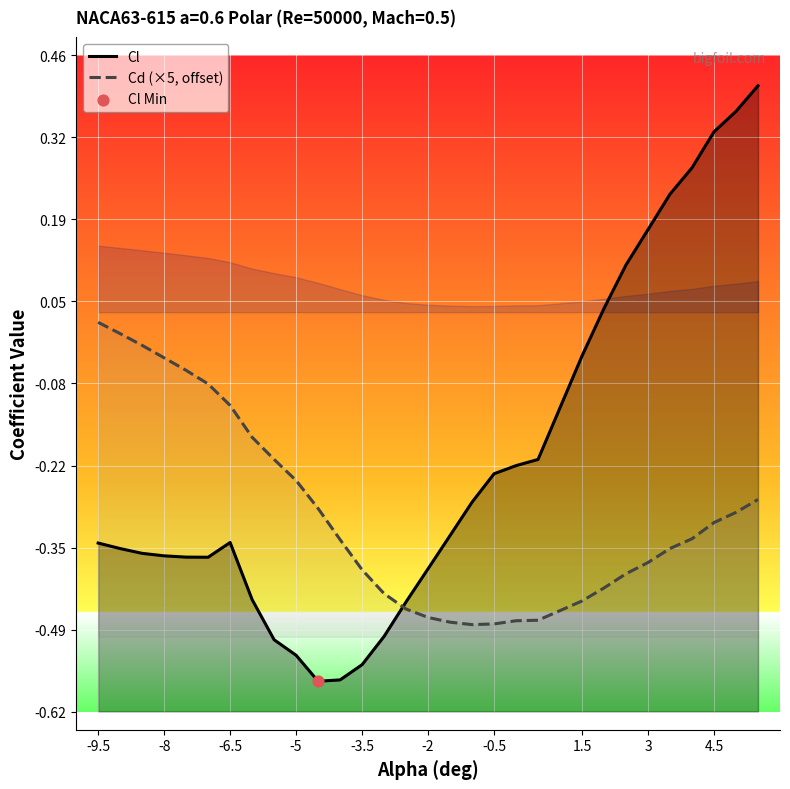

Which series has the widest spread of Y values?

Cl